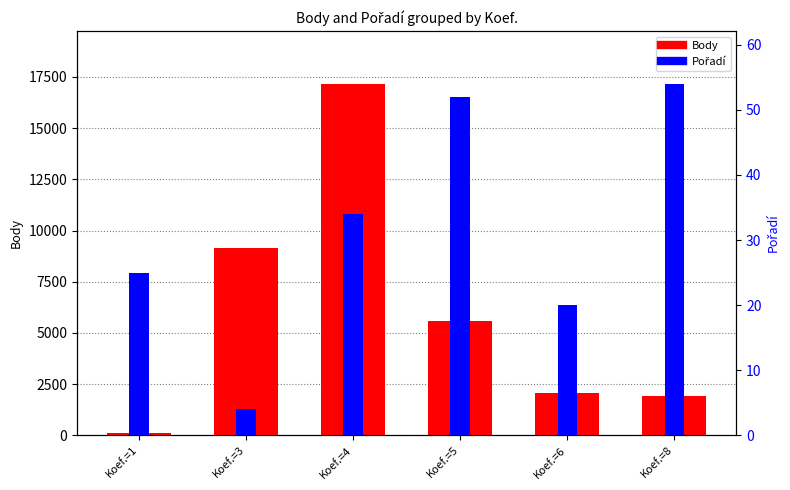

Which has a higher value, Koef.=6 or Koef.=3?

Koef.=3